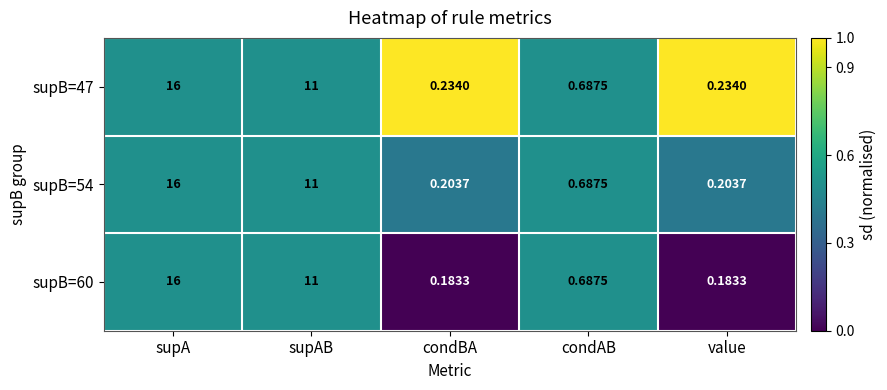

Between supAB and value, which series saw the biggest shift?

supB=60